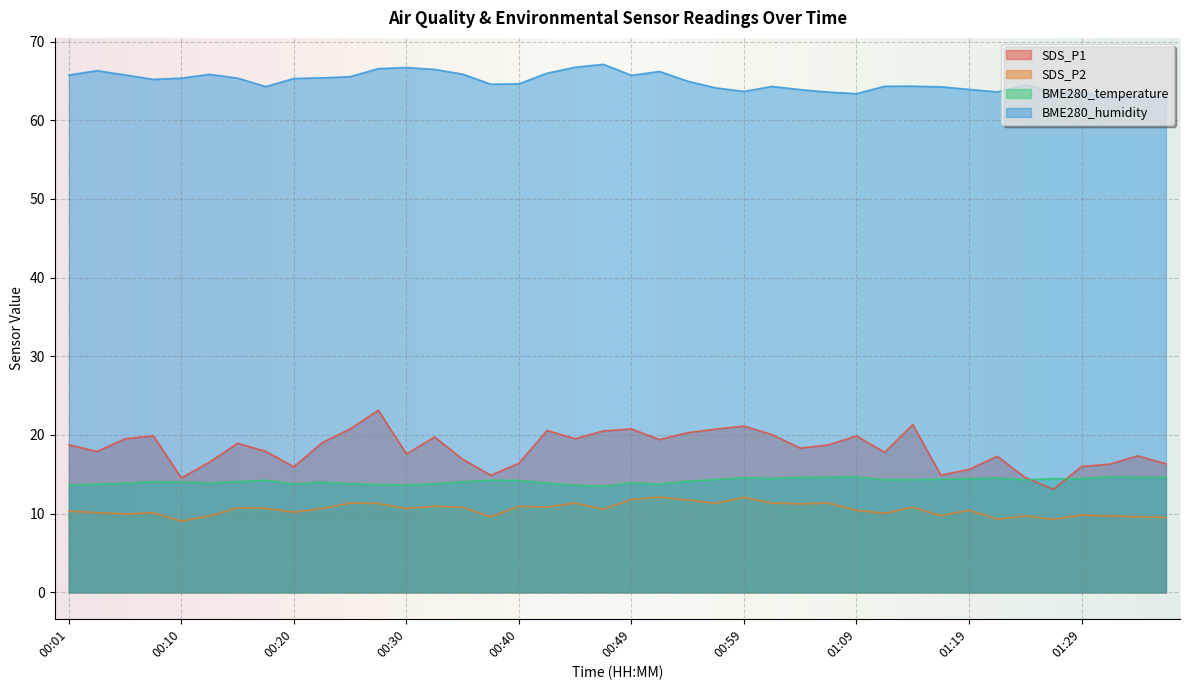

What are all the series names shown in the legend?

SDS_P1, SDS_P2, BME280_temperature, BME280_humidity